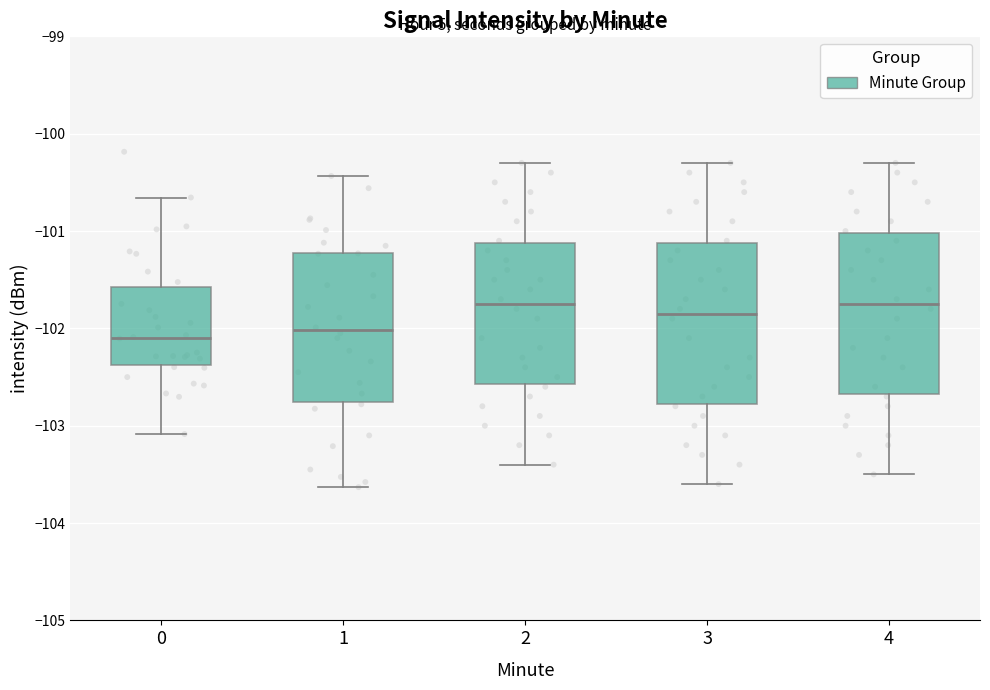

Reading left to right, transcribe this box plot: for each box, give where its median line is, the range the box spans, and where its two whiskers end, as read against the y-axis. The values are not printed on the chart, so give them approximately, as read against the axis.

0: median -102.1, box -102.4 to -101.6, whiskers -103.1 to -100.7
1: median -102.0, box -102.8 to -101.2, whiskers -103.6 to -100.4
2: median -101.7, box -102.6 to -101.1, whiskers -103.4 to -100.3
3: median -101.8, box -102.8 to -101.1, whiskers -103.6 to -100.3
4: median -101.7, box -102.7 to -101.0, whiskers -103.5 to -100.3